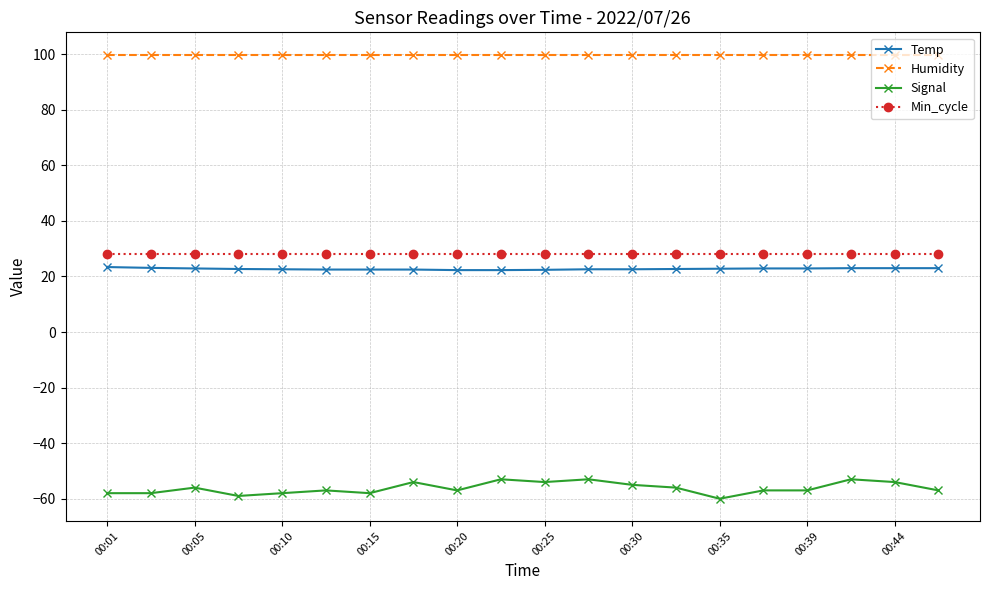

What is the average value of the Signal series?

-56.2